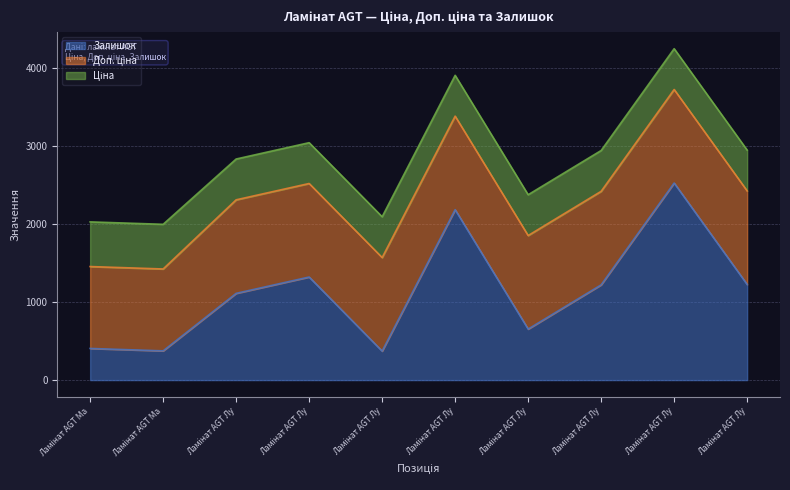

At which category is the sum across all series the highest?

Ламінат AGT Луна PRK105